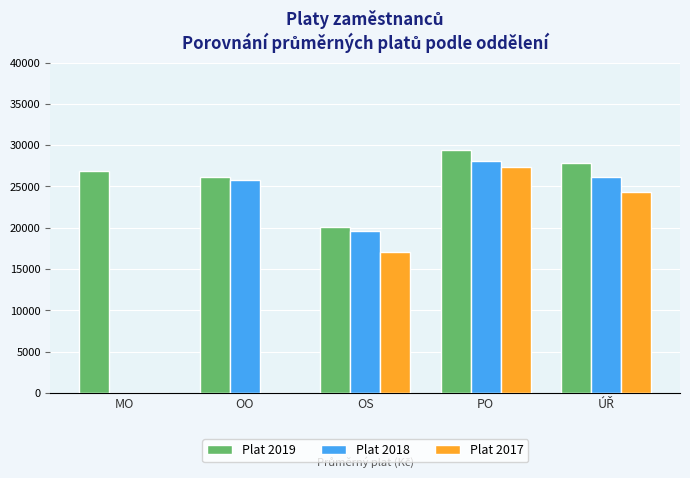

Between MO and PO, which series saw the biggest shift?

Plat 2018